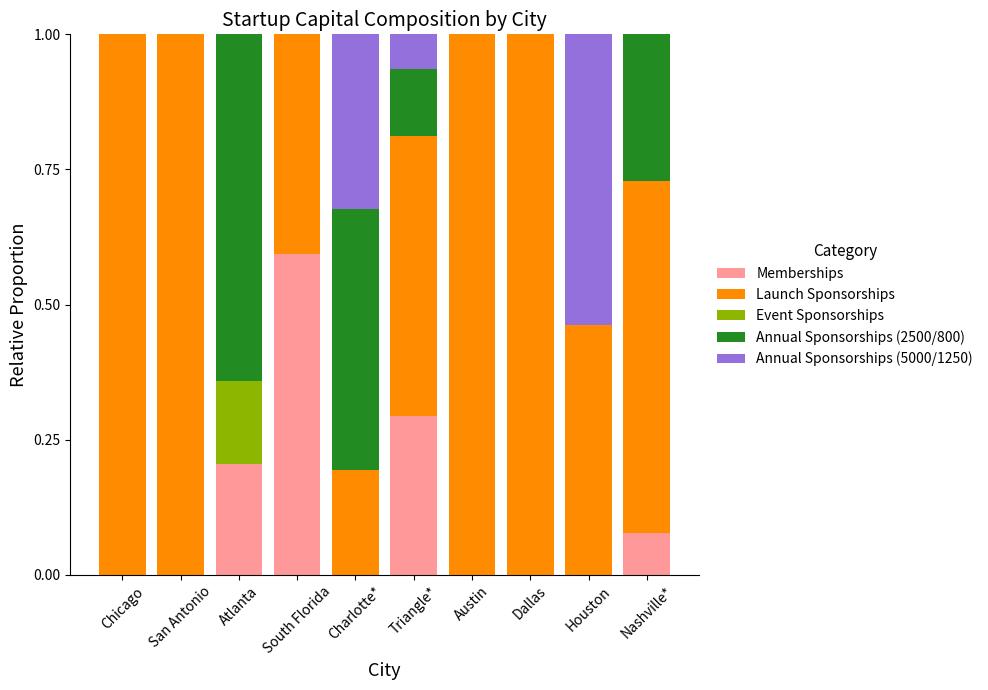

What is the total value across all series at Triangle*?

1.0